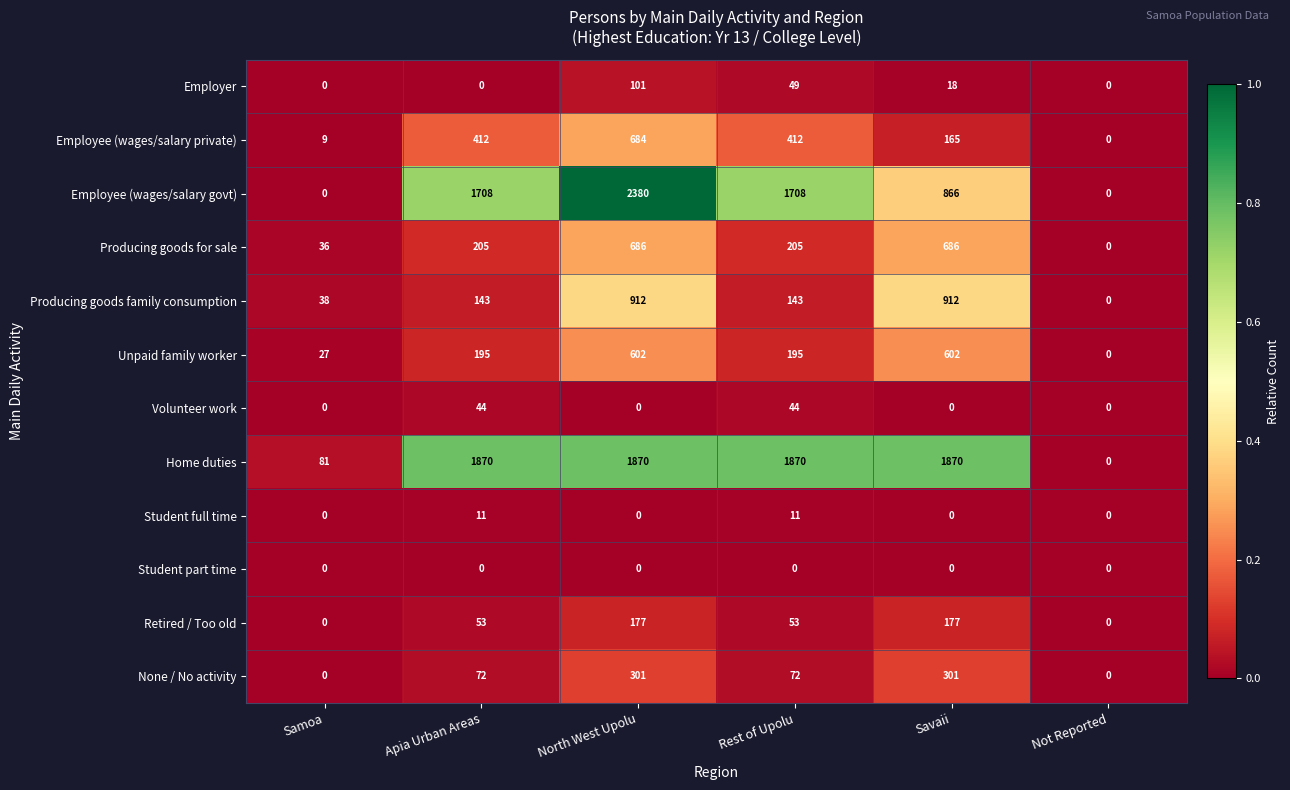

Is the value of Employee (wages/salary private) at Savaii greater than the value of Employee (wages/salary govt) at Not Reported?

Yes